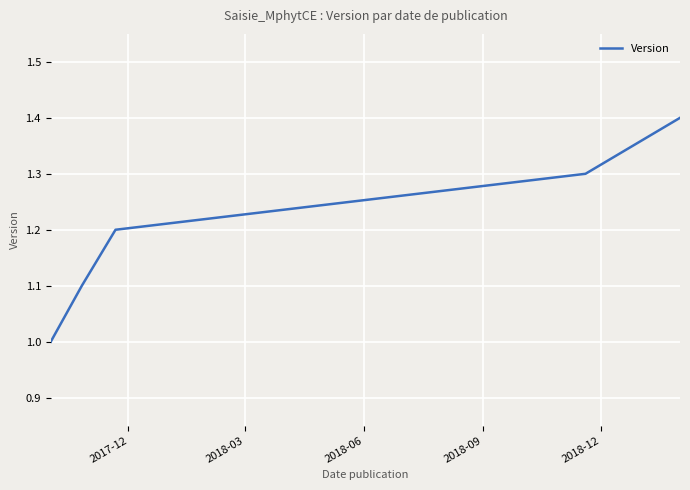

What is the maximum value shown in the chart?

1.4